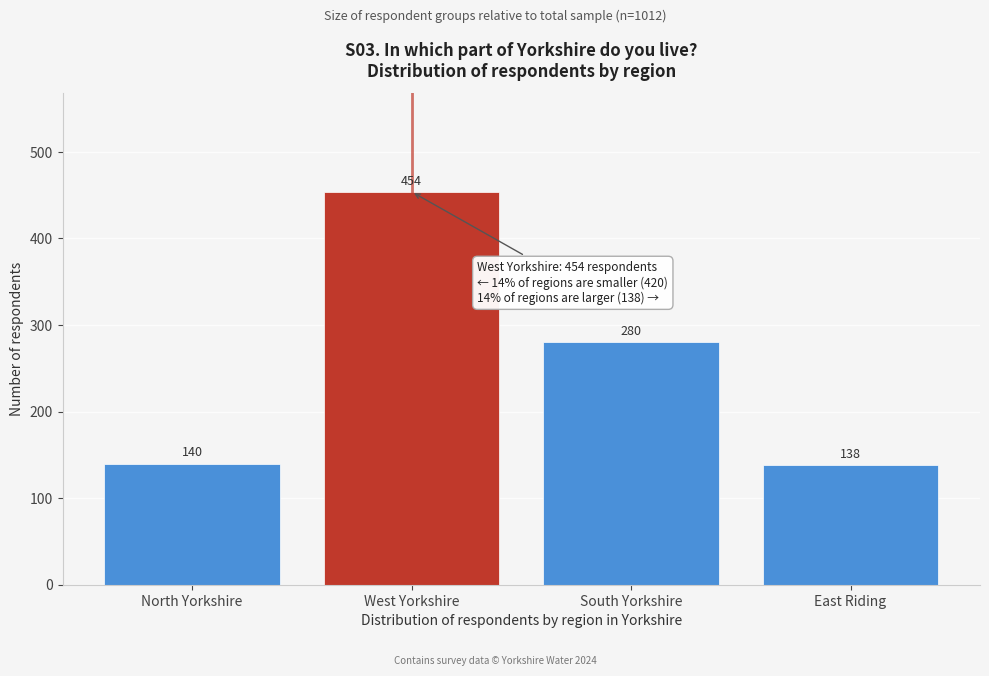

Reading left to right, list all the values displayed in this chart.

140	454	280	138